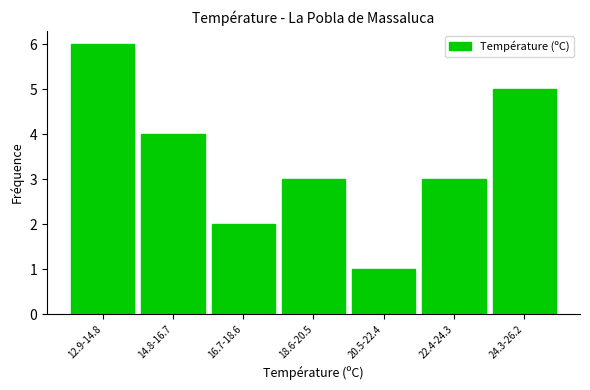

Reading left to right, transcribe all the data shown in this chart.

6	4	2	3	1	3	5